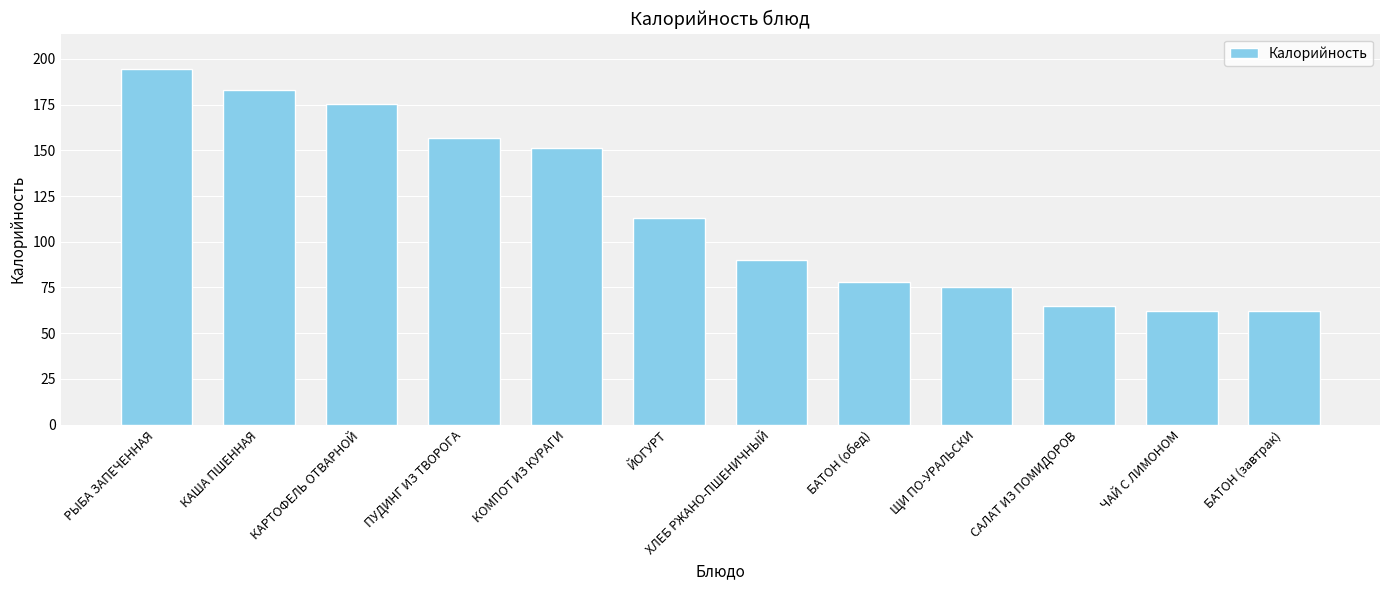

True or false: the data shows 75.0 at ЩИ ПО-УРАЛЬСКИ.

True